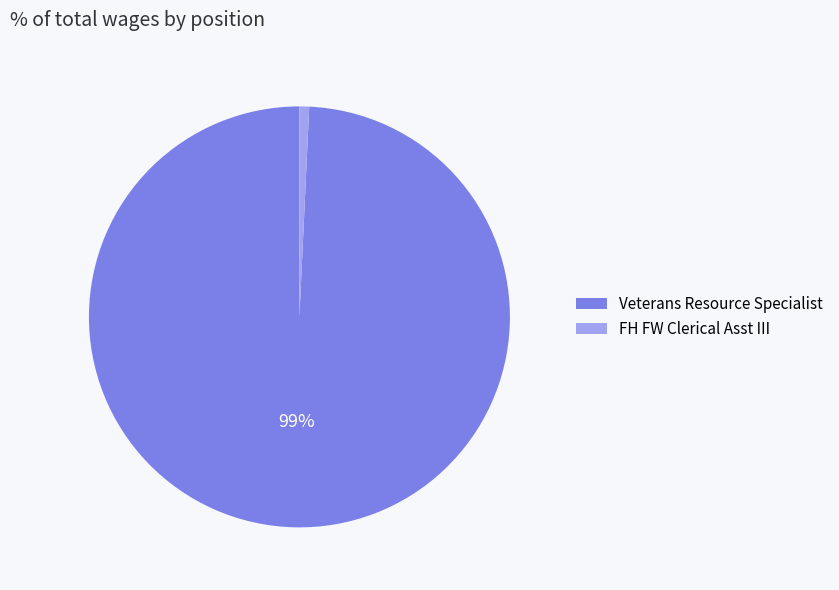

Which slice is the largest?

Veterans Resource Specialist